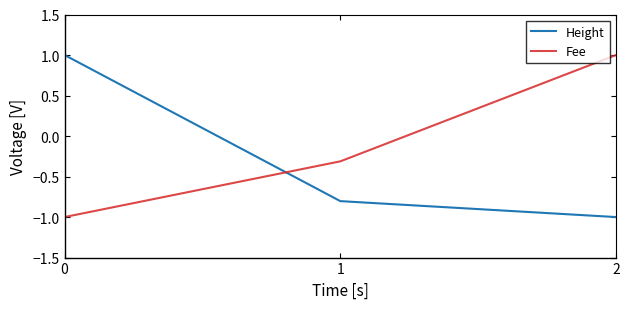

Rank the series by their average value, from highest to lowest.

Fee, Height